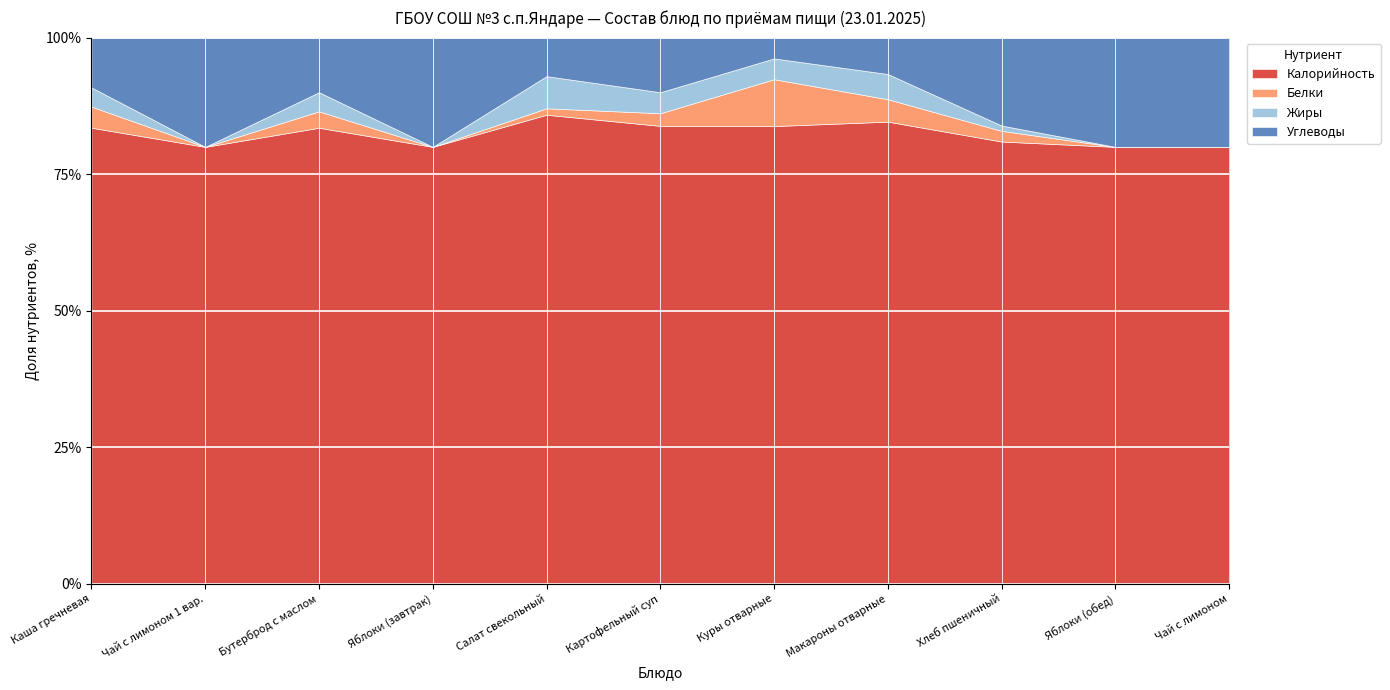

At which category is the sum across all series the highest?

Каша гречневая